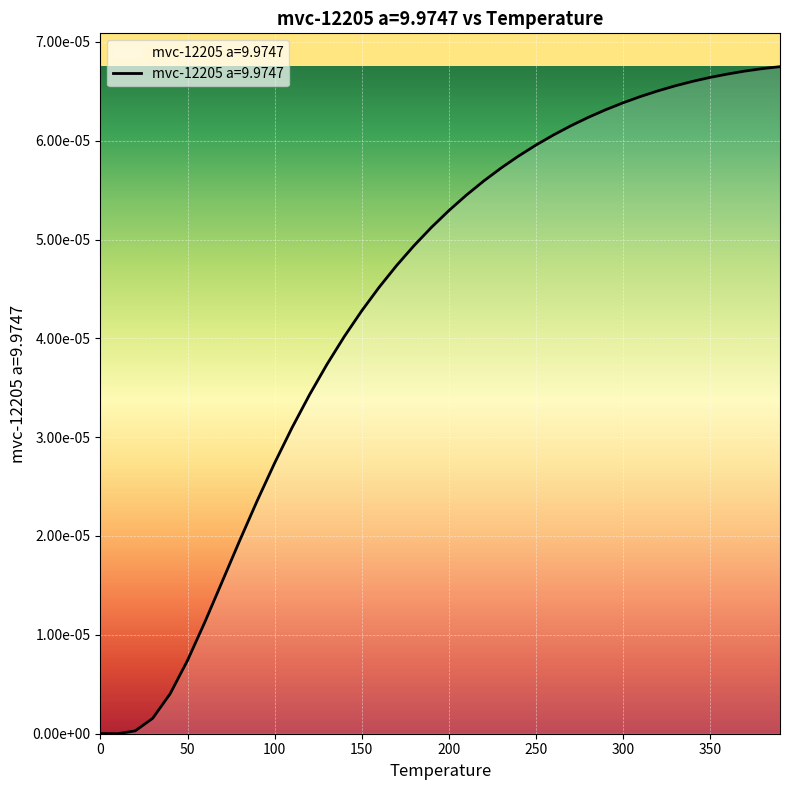

Is this an area chart (filled region under the line)?

Yes